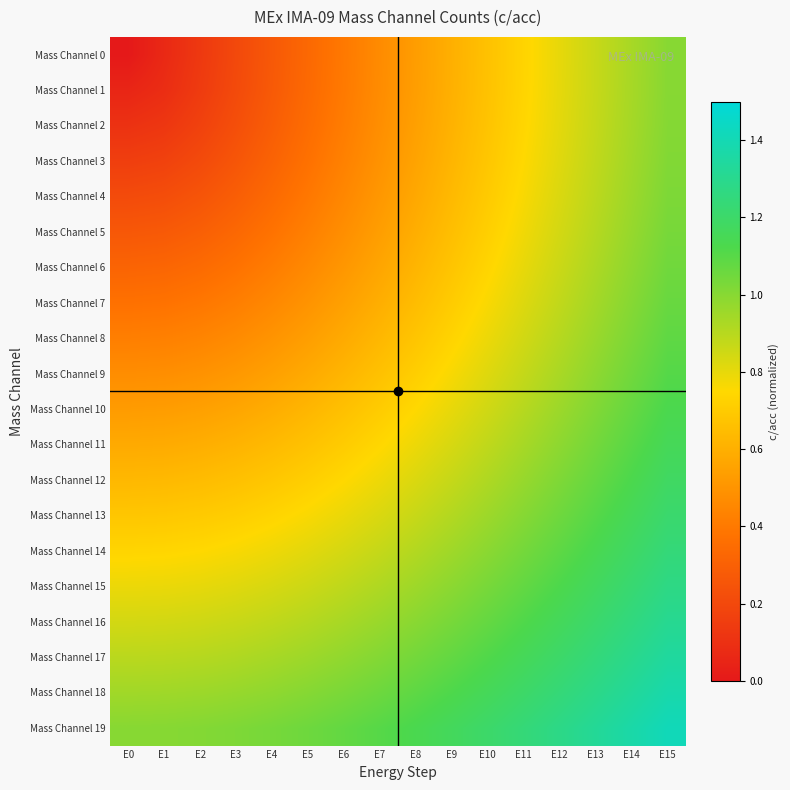

Reading left to right, extract all data points from this chart.

Mass Channel 0: E0=0.0	E1=0.1	E2=0.1	E3=0.2	E4=0.3	E5=0.3	E6=0.4	E7=0.5	E8=0.5	E9=0.6	E10=0.7	E11=0.7	E12=0.8	E13=0.9	E14=0.9	E15=1.0
Mass Channel 1: E0=0.1	E1=0.1	E2=0.1	E3=0.2	E4=0.3	E5=0.3	E6=0.4	E7=0.5	E8=0.5	E9=0.6	E10=0.7	E11=0.7	E12=0.8	E13=0.9	E14=0.9	E15=1.0
Mass Channel 2: E0=0.1	E1=0.1	E2=0.2	E3=0.2	E4=0.3	E5=0.3	E6=0.4	E7=0.5	E8=0.5	E9=0.6	E10=0.7	E11=0.7	E12=0.8	E13=0.9	E14=0.9	E15=1.0
Mass Channel 3: E0=0.2	E1=0.2	E2=0.2	E3=0.3	E4=0.3	E5=0.4	E6=0.4	E7=0.5	E8=0.6	E9=0.6	E10=0.7	E11=0.8	E12=0.8	E13=0.9	E14=0.9	E15=1.0
Mass Channel 4: E0=0.2	E1=0.2	E2=0.2	E3=0.3	E4=0.3	E5=0.4	E6=0.5	E7=0.5	E8=0.6	E9=0.6	E10=0.7	E11=0.8	E12=0.8	E13=0.9	E14=1.0	E15=1.0
Mass Channel 5: E0=0.3	E1=0.3	E2=0.3	E3=0.3	E4=0.4	E5=0.4	E6=0.5	E7=0.5	E8=0.6	E9=0.7	E10=0.7	E11=0.8	E12=0.8	E13=0.9	E14=1.0	E15=1.0
Mass Channel 6: E0=0.3	E1=0.3	E2=0.3	E3=0.4	E4=0.4	E5=0.5	E6=0.5	E7=0.6	E8=0.6	E9=0.7	E10=0.7	E11=0.8	E12=0.9	E13=0.9	E14=1.0	E15=1.0
Mass Channel 7: E0=0.4	E1=0.4	E2=0.4	E3=0.4	E4=0.5	E5=0.5	E6=0.5	E7=0.6	E8=0.6	E9=0.7	E10=0.8	E11=0.8	E12=0.9	E13=0.9	E14=1.0	E15=1.1
Mass Channel 8: E0=0.4	E1=0.4	E2=0.4	E3=0.5	E4=0.5	E5=0.5	E6=0.6	E7=0.6	E8=0.7	E9=0.7	E10=0.8	E11=0.8	E12=0.9	E13=1.0	E14=1.0	E15=1.1
Mass Channel 9: E0=0.5	E1=0.5	E2=0.5	E3=0.5	E4=0.5	E5=0.6	E6=0.6	E7=0.7	E8=0.7	E9=0.8	E10=0.8	E11=0.9	E12=0.9	E13=1.0	E14=1.0	E15=1.1
Mass Channel 10: E0=0.5	E1=0.5	E2=0.5	E3=0.6	E4=0.6	E5=0.6	E6=0.7	E7=0.7	E8=0.7	E9=0.8	E10=0.8	E11=0.9	E12=1.0	E13=1.0	E14=1.1	E15=1.1
Mass Channel 11: E0=0.6	E1=0.6	E2=0.6	E3=0.6	E4=0.6	E5=0.7	E6=0.7	E7=0.7	E8=0.8	E9=0.8	E10=0.9	E11=0.9	E12=1.0	E13=1.0	E14=1.1	E15=1.2
Mass Channel 12: E0=0.6	E1=0.6	E2=0.6	E3=0.7	E4=0.7	E5=0.7	E6=0.7	E7=0.8	E8=0.8	E9=0.9	E10=0.9	E11=1.0	E12=1.0	E13=1.1	E14=1.1	E15=1.2
Mass Channel 13: E0=0.7	E1=0.7	E2=0.7	E3=0.7	E4=0.7	E5=0.8	E6=0.8	E7=0.8	E8=0.9	E9=0.9	E10=1.0	E11=1.0	E12=1.1	E13=1.1	E14=1.2	E15=1.2
Mass Channel 14: E0=0.7	E1=0.7	E2=0.7	E3=0.8	E4=0.8	E5=0.8	E6=0.8	E7=0.9	E8=0.9	E9=1.0	E10=1.0	E11=1.0	E12=1.1	E13=1.1	E14=1.2	E15=1.2
Mass Channel 15: E0=0.8	E1=0.8	E2=0.8	E3=0.8	E4=0.8	E5=0.9	E6=0.9	E7=0.9	E8=1.0	E9=1.0	E10=1.0	E11=1.1	E12=1.1	E13=1.2	E14=1.2	E15=1.3
Mass Channel 16: E0=0.8	E1=0.8	E2=0.9	E3=0.9	E4=0.9	E5=0.9	E6=0.9	E7=1.0	E8=1.0	E9=1.0	E10=1.1	E11=1.1	E12=1.2	E13=1.2	E14=1.3	E15=1.3
Mass Channel 17: E0=0.9	E1=0.9	E2=0.9	E3=0.9	E4=0.9	E5=1.0	E6=1.0	E7=1.0	E8=1.0	E9=1.1	E10=1.1	E11=1.2	E12=1.2	E13=1.2	E14=1.3	E15=1.3
Mass Channel 18: E0=0.9	E1=0.9	E2=1.0	E3=1.0	E4=1.0	E5=1.0	E6=1.0	E7=1.1	E8=1.1	E9=1.1	E10=1.2	E11=1.2	E12=1.2	E13=1.3	E14=1.3	E15=1.4
Mass Channel 19: E0=1.0	E1=1.0	E2=1.0	E3=1.0	E4=1.0	E5=1.1	E6=1.1	E7=1.1	E8=1.1	E9=1.2	E10=1.2	E11=1.2	E12=1.3	E13=1.3	E14=1.4	E15=1.4